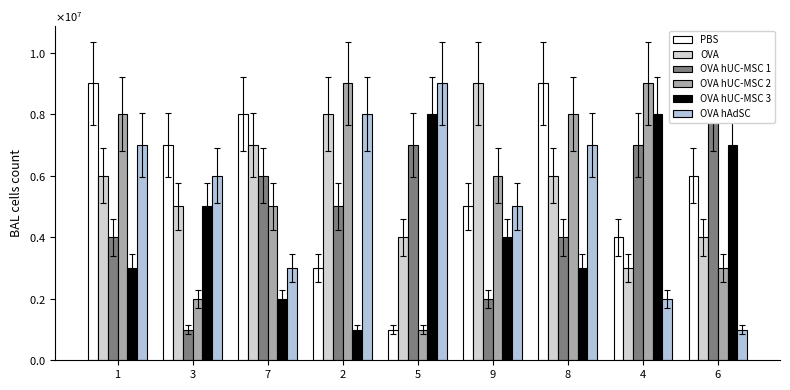

Does the chart contain stacked bars?

No